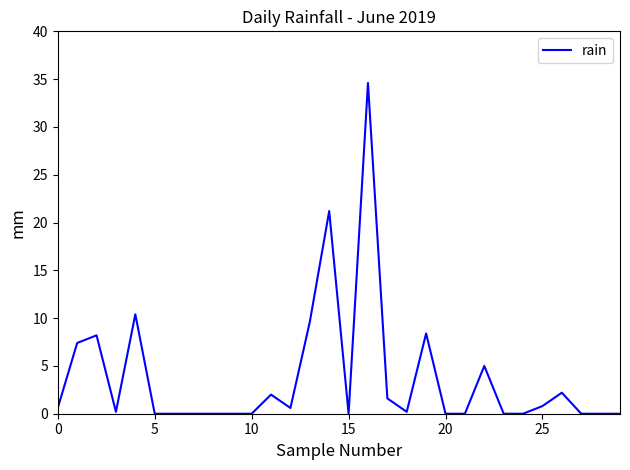

What is the maximum value shown in the chart?

34.6